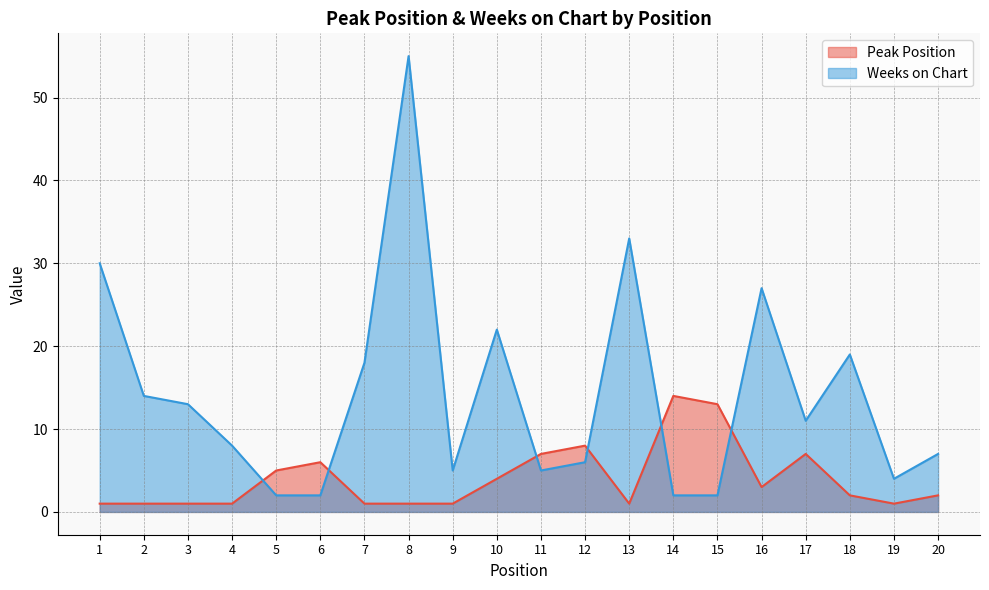

What is the total value across all series at 14?

16